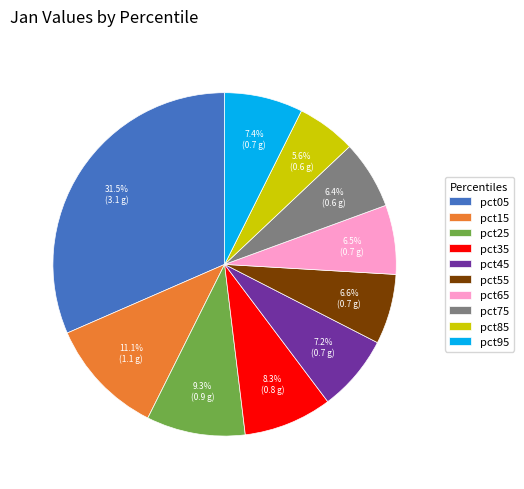

Do pct05 and pct15 together represent more than half of the pie?

No